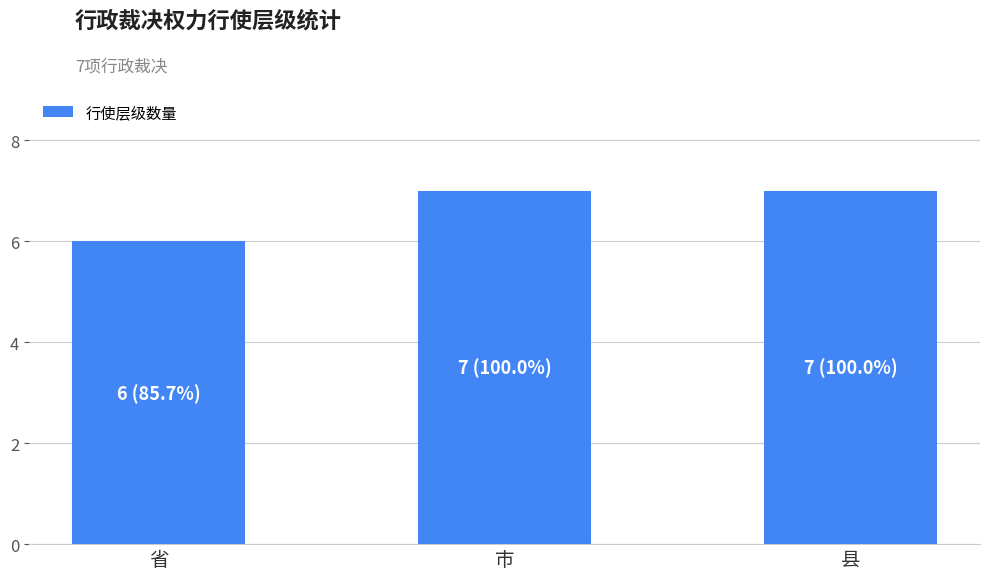

What is the ratio of the value at 市 to the value at 省?

1.2